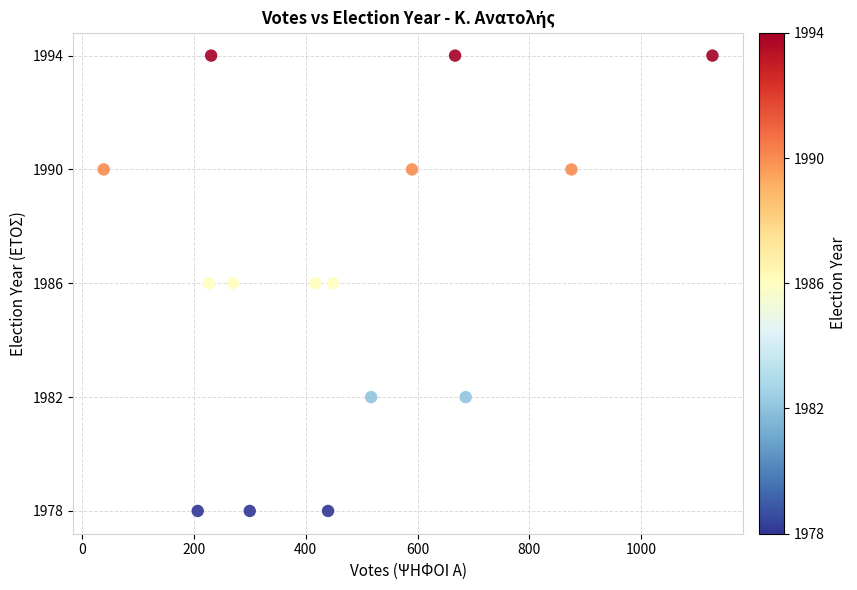

What is the range of X values (max minus min)?

1088